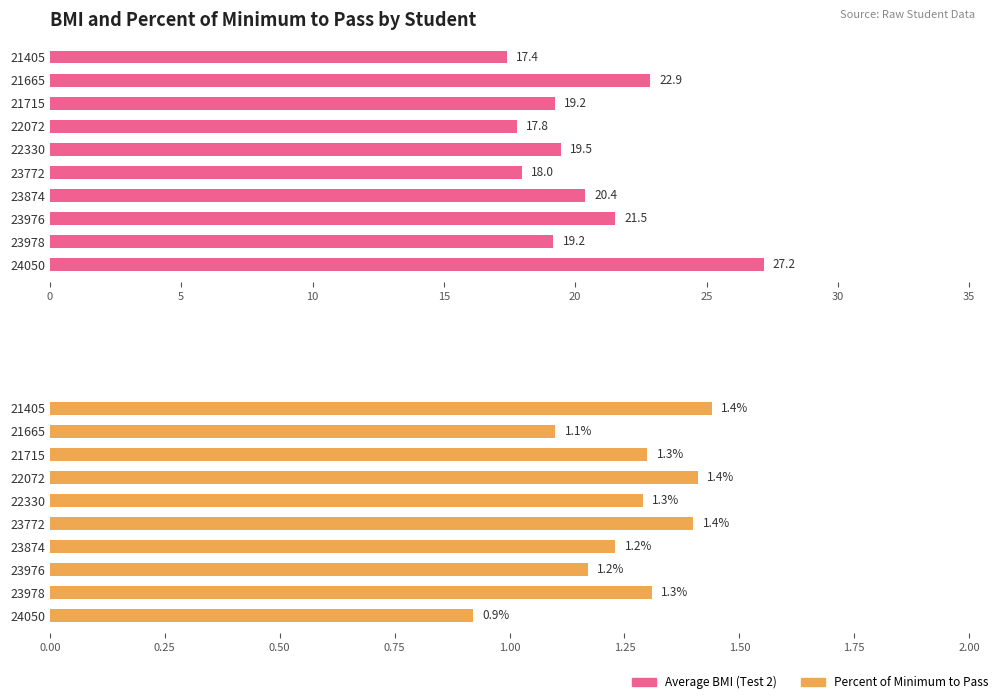

Which series changed the most between 21715 and 22072?

Average BMI (Test 2)